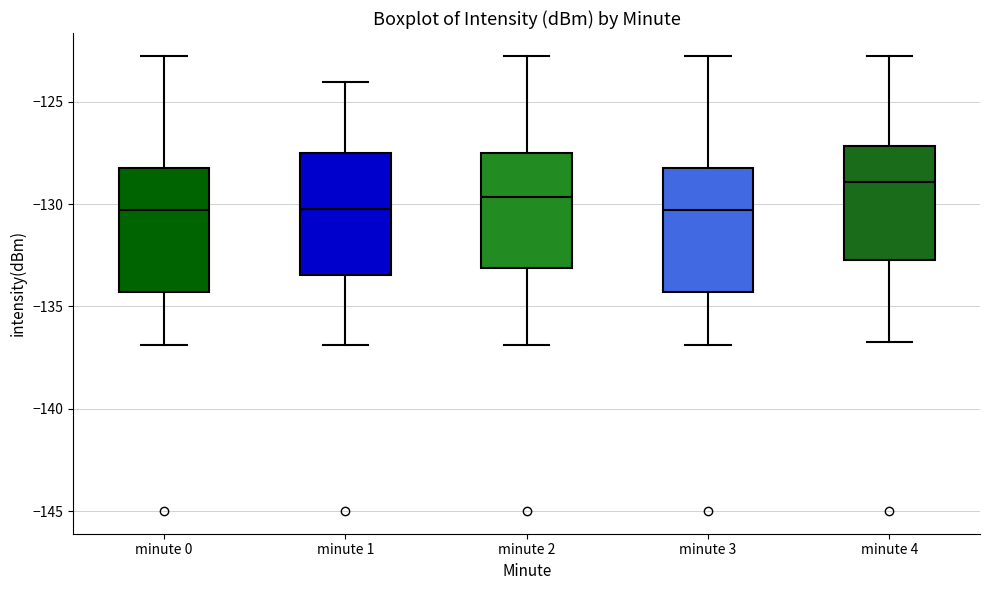

Reading left to right, transcribe this box plot: for each box, give where its median line is, the range the box spans, and where its two whiskers end, as read against the y-axis. The values are not printed on the chart, so give them approximately, as read against the axis.

minute 0: median -130.5, box -134.5 to -128.0, whiskers -137.0 to -123.0
minute 1: median -130.0, box -133.5 to -127.5, whiskers -137.0 to -124.0
minute 2: median -129.5, box -133.0 to -127.5, whiskers -137.0 to -123.0
minute 3: median -130.5, box -134.5 to -128.0, whiskers -137.0 to -123.0
minute 4: median -129.0, box -132.5 to -127.0, whiskers -136.5 to -123.0